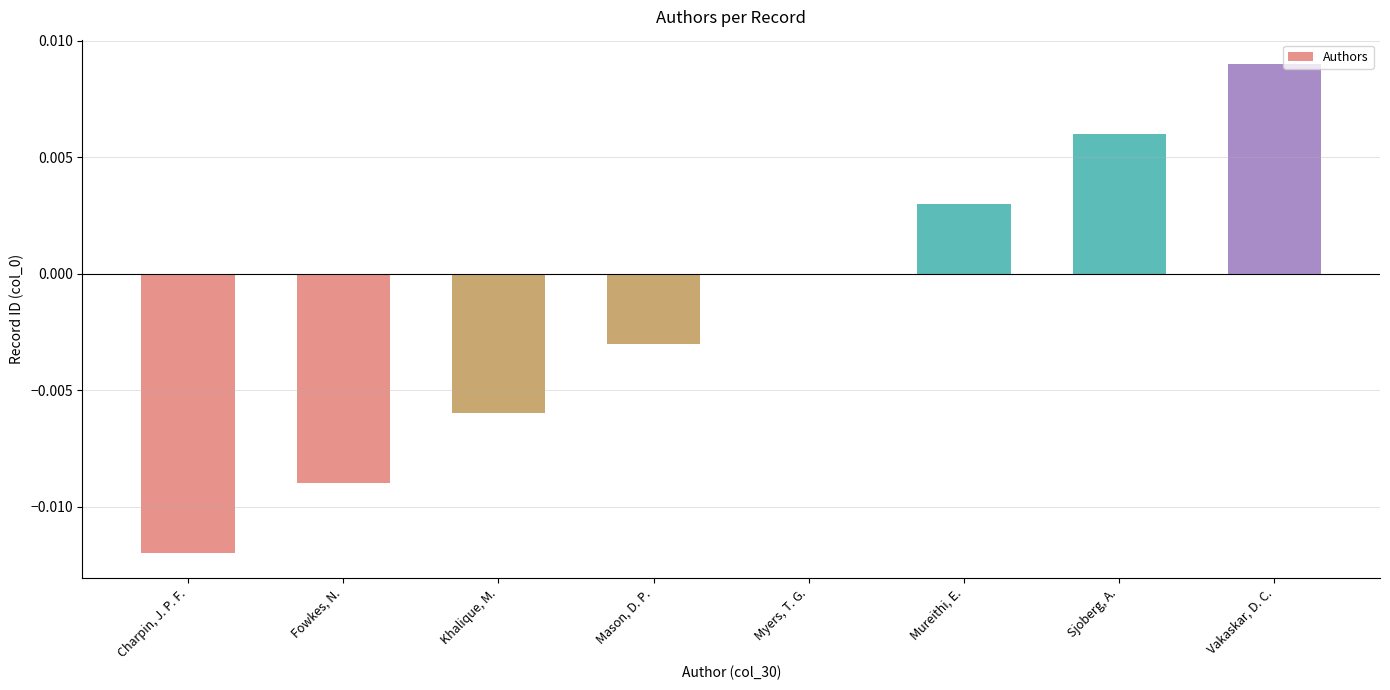

The chart shows a value of 0.0 at Sjoberg, A.. True or false?

True